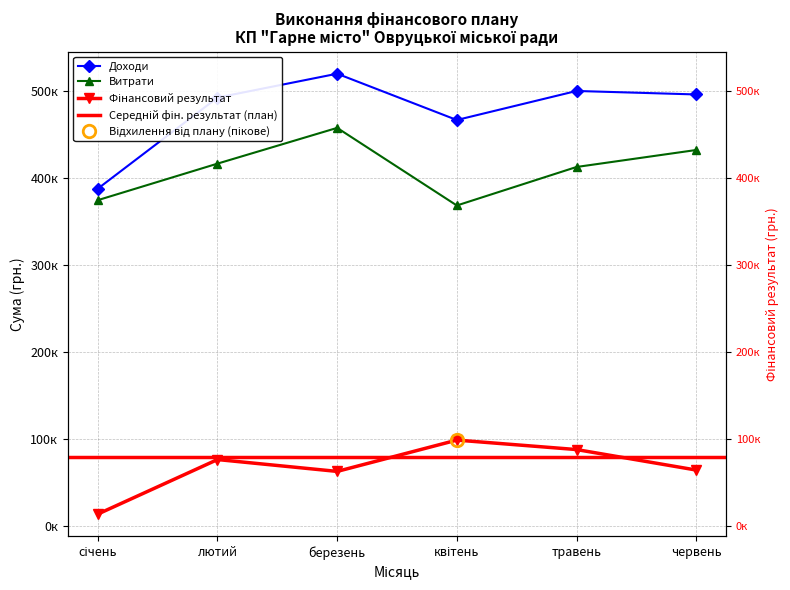

Does the chart display data point markers on the line(s)?

Yes